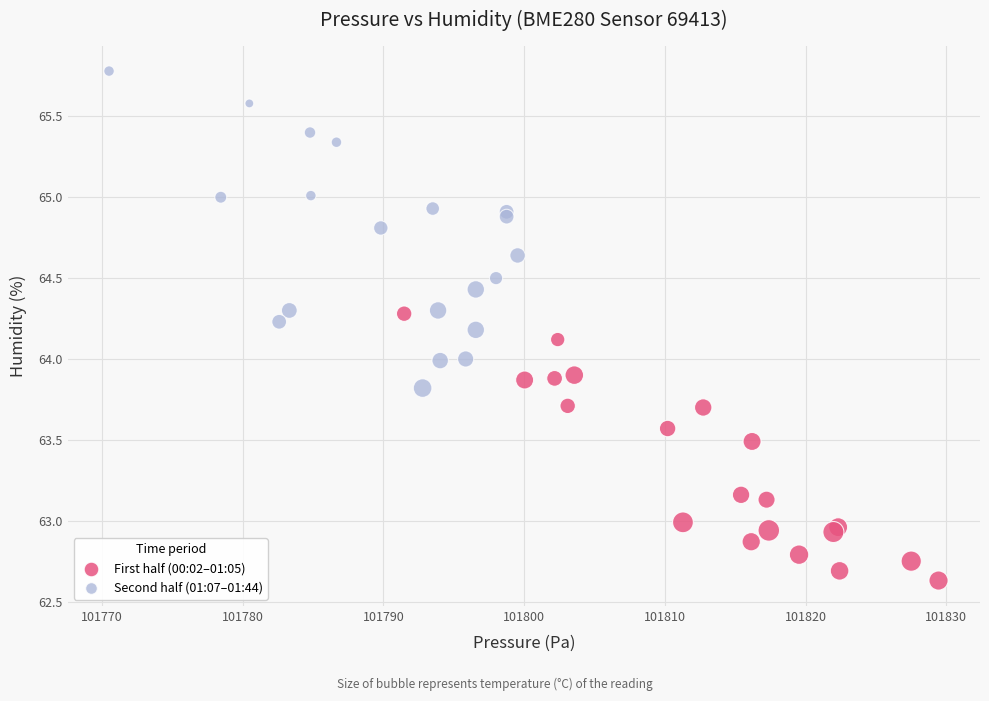

Which series reaches the minimum Y coordinate?

First half (00:02–01:05)